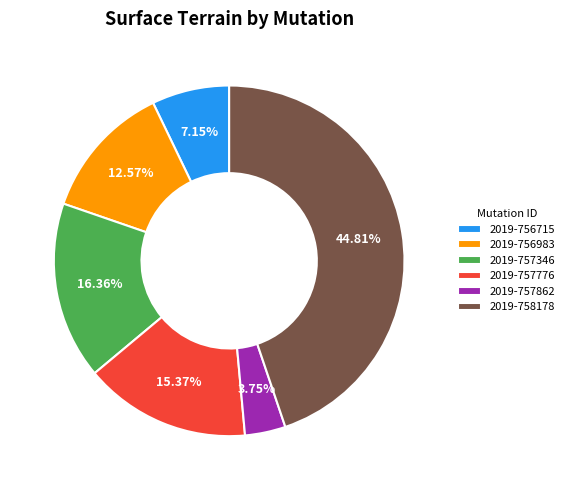

What is the smallest slice in the pie chart?

2019-757862